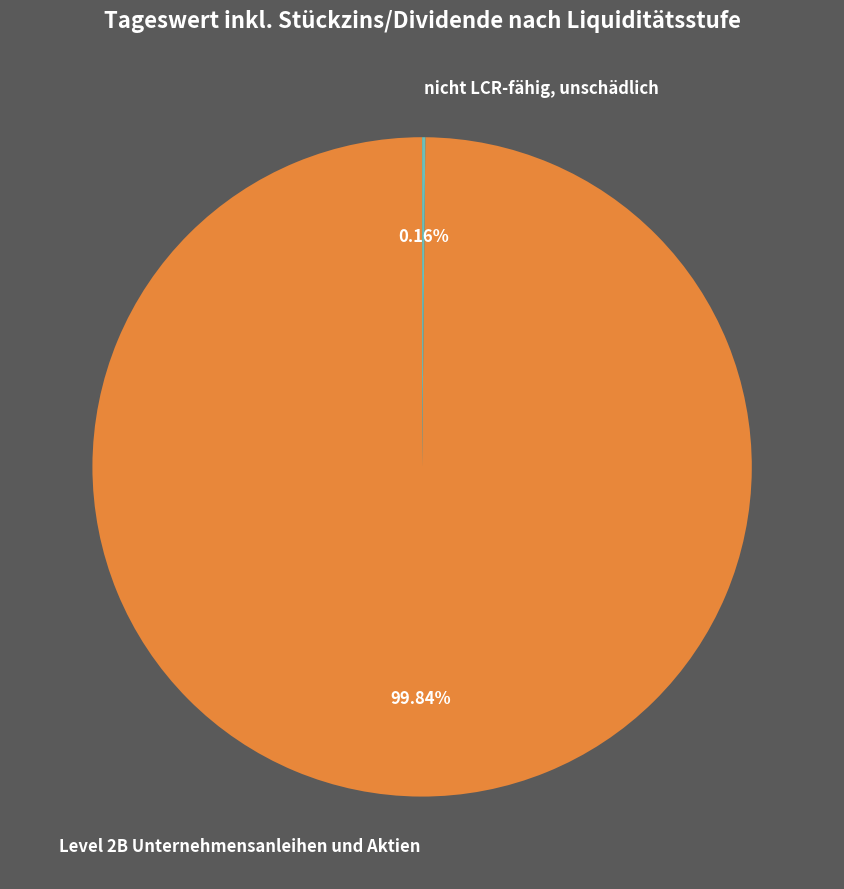

Which slice represents more than half of the pie?

Level 2B Unternehmensanleihen und Aktien